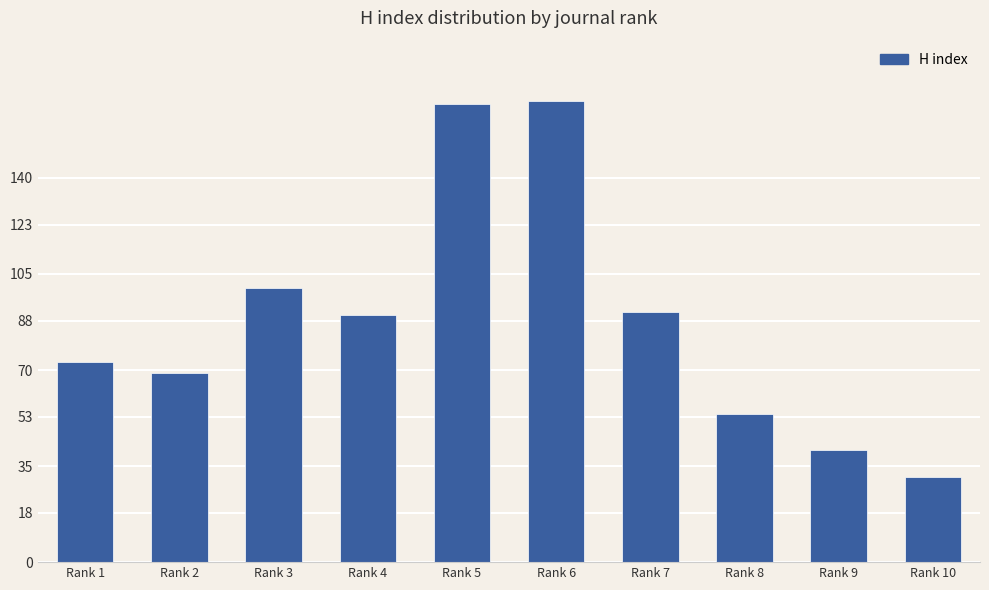

What is the minimum value shown in the chart?

31